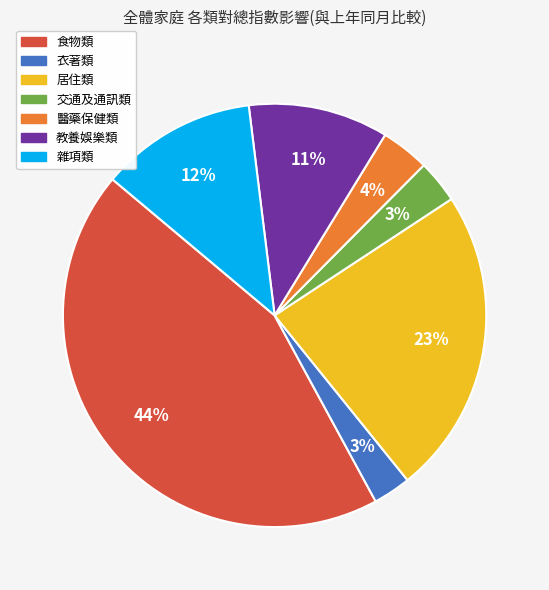

To the nearest percent, what is the average slice percentage?

14%